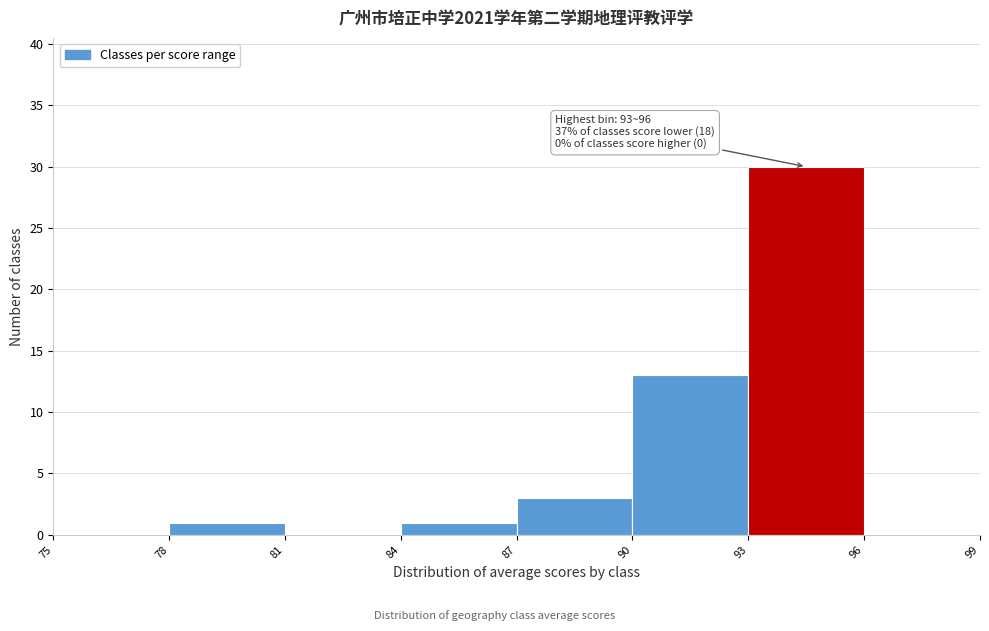

Over which range of the x-axis is the bar tallest?

93 to 96